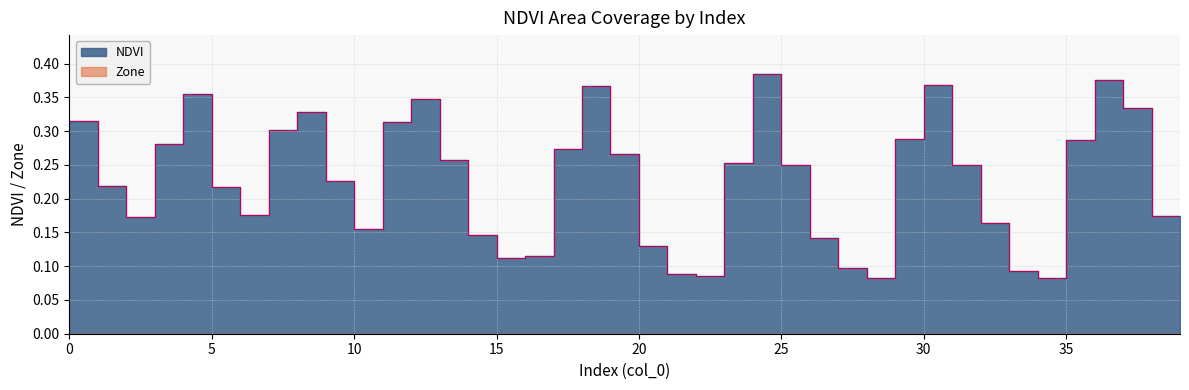

How many lines are shown in the chart?

1